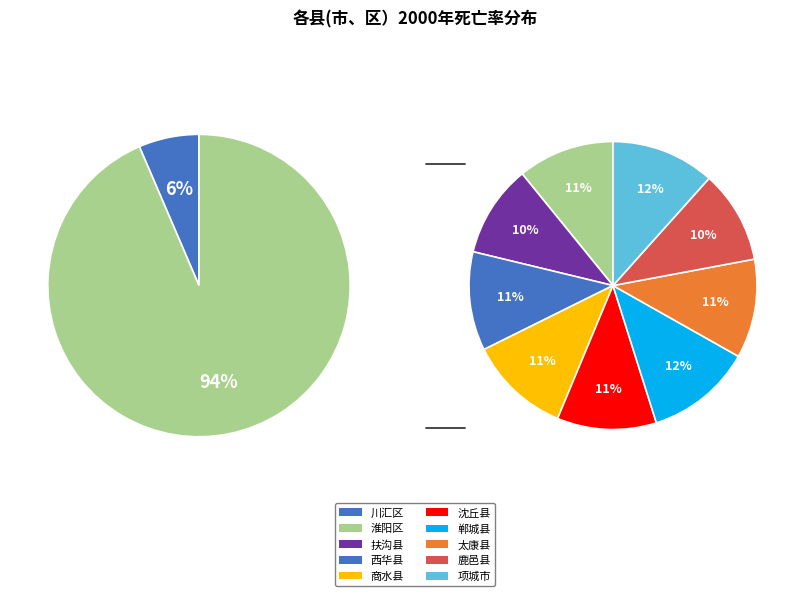

Count the number of slices in the pie.

10